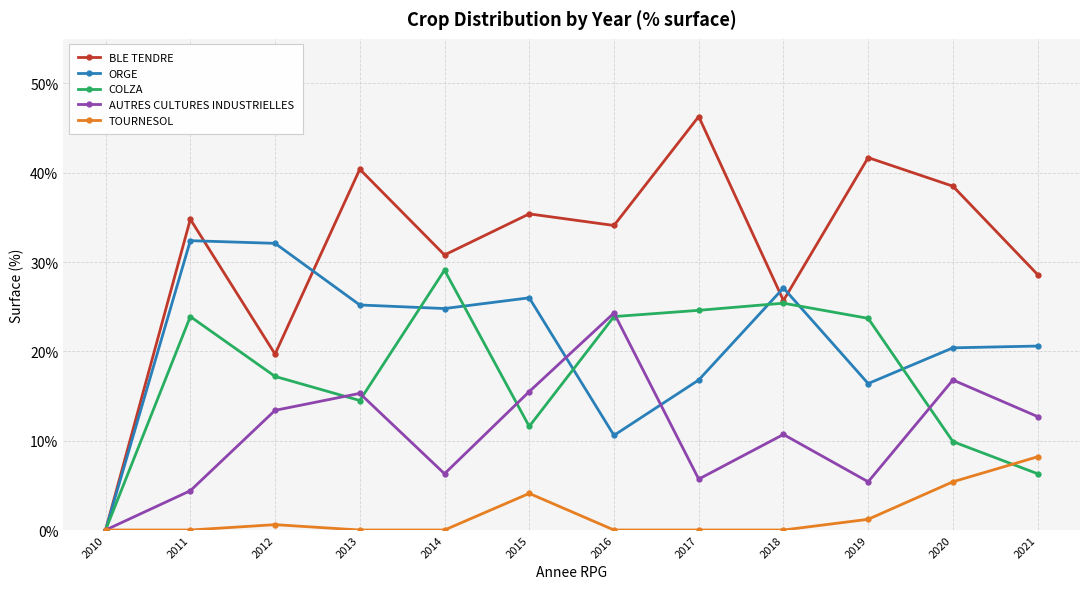

What is the sum of all TOURNESOL values?

19.5